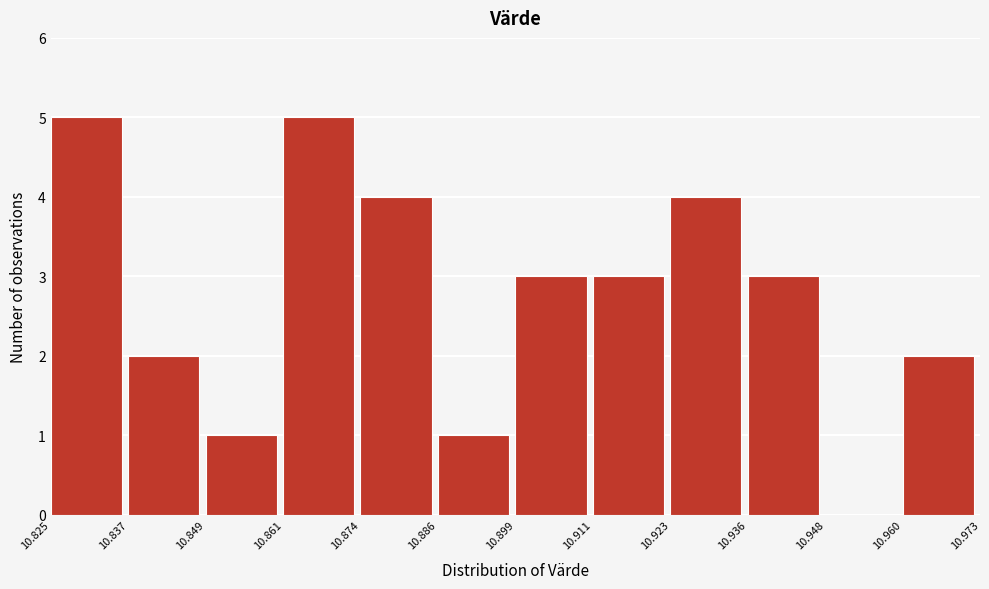

Reading left to right, transcribe this chart: for each bar, give the range it covers on the x-axis and its height. The values are not printed on the chart, so give them approximately, as read against the axis.

10.825 to 10.837: 5
10.837 to 10.849: 2
10.849 to 10.861: 1
10.861 to 10.874: 5
10.874 to 10.886: 4
10.886 to 10.899: 1
10.899 to 10.911: 3
10.911 to 10.923: 3
10.923 to 10.936: 4
10.936 to 10.948: 3
10.948 to 10.960: 0
10.960 to 10.973: 2